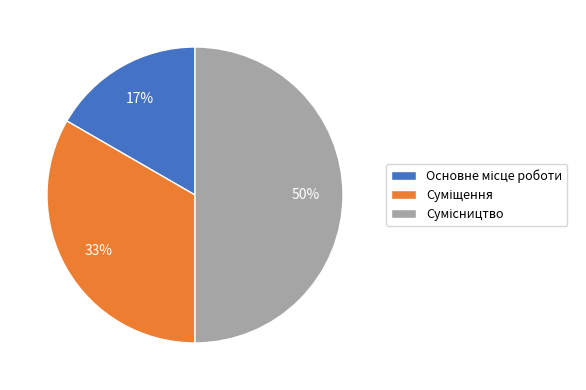

To the nearest percent, what is the average slice percentage?

33%